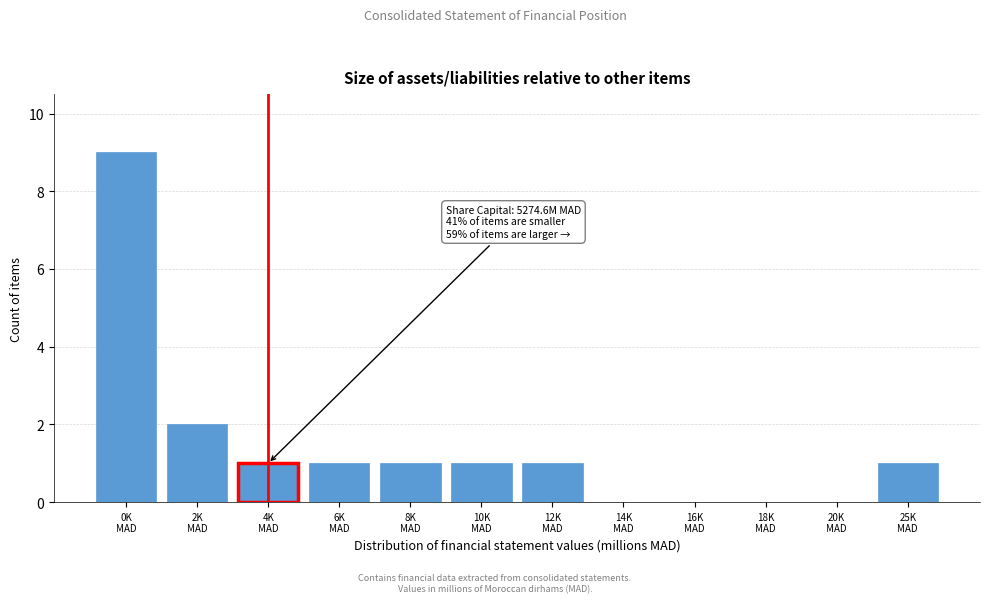

What is the greatest value displayed?

9